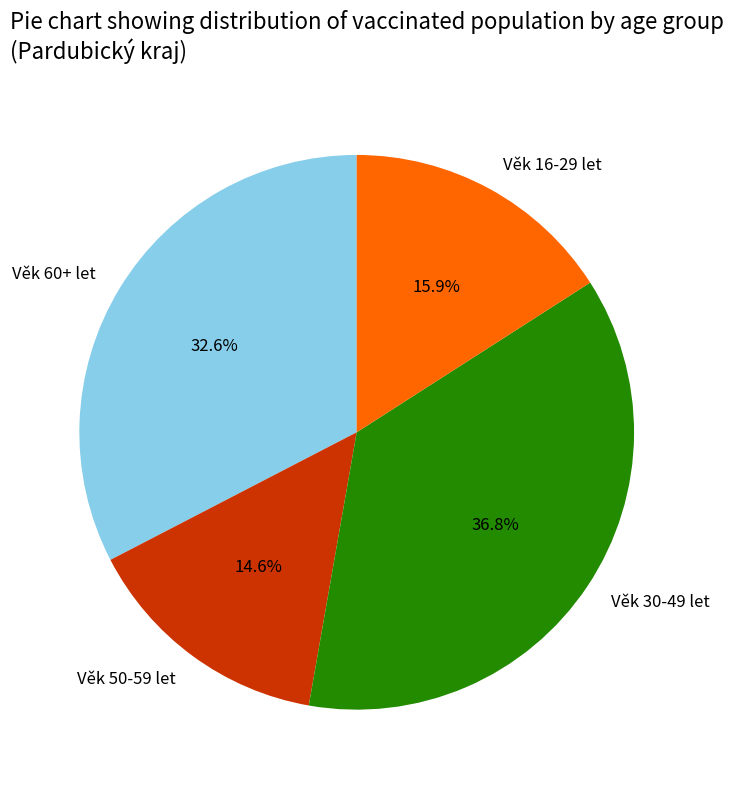

True or false: Věk 16-29 let accounts for 16% of the total.

True